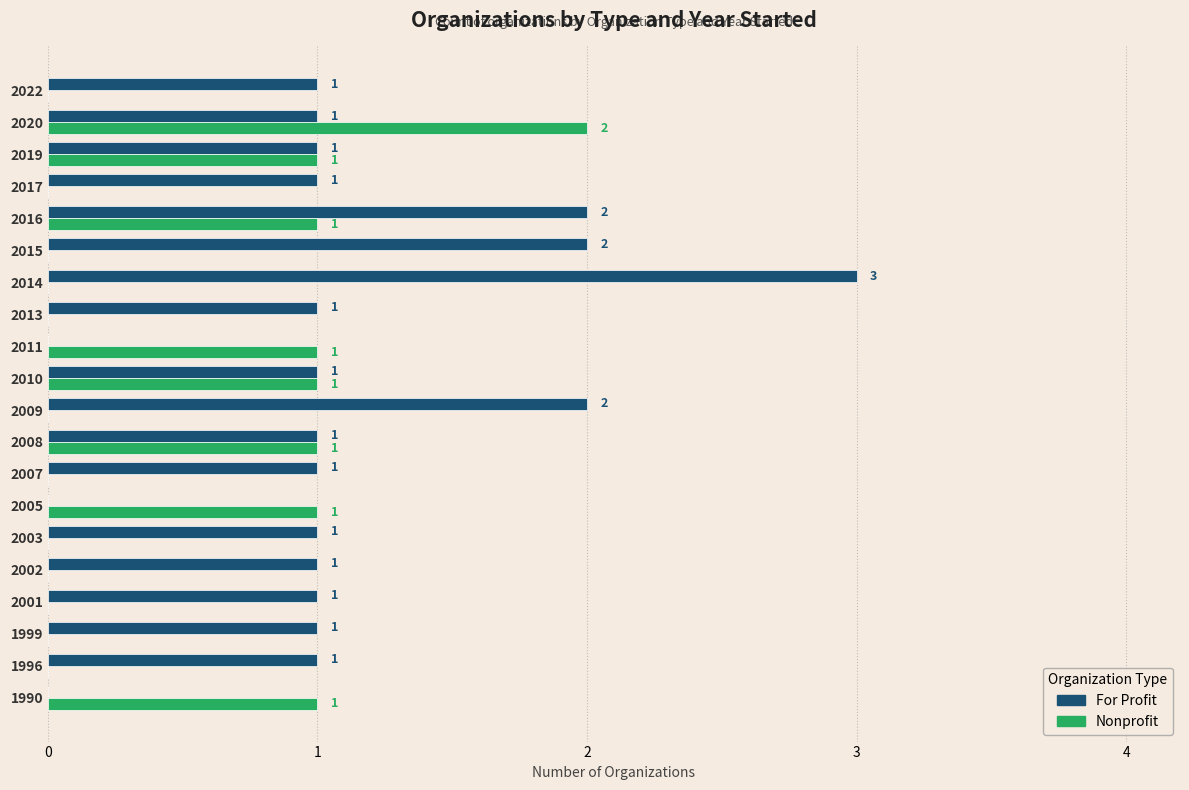

Which series has the largest total across all categories?

For Profit